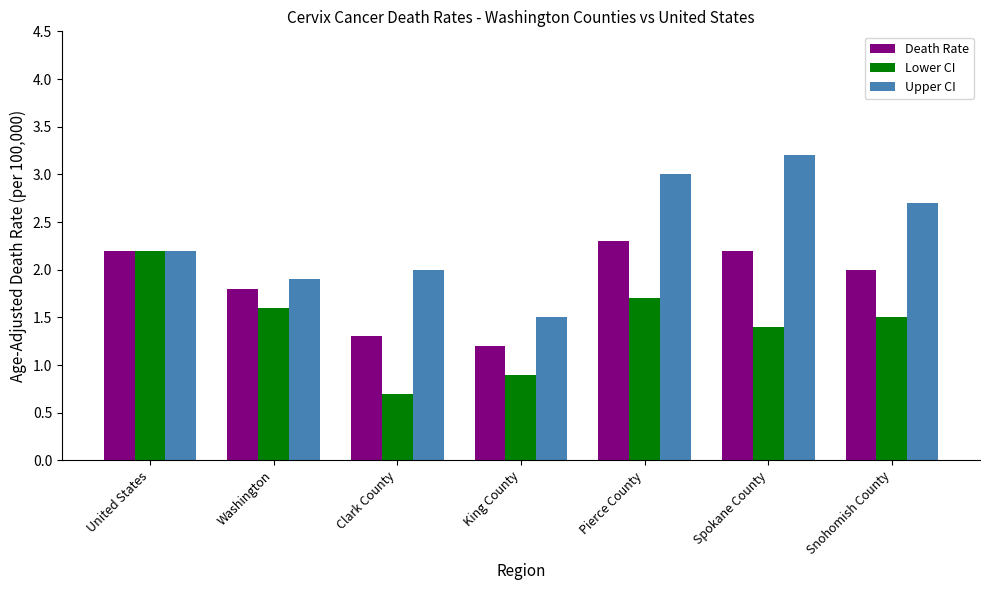

What is the difference between the highest and lowest values at Washington?

0.3